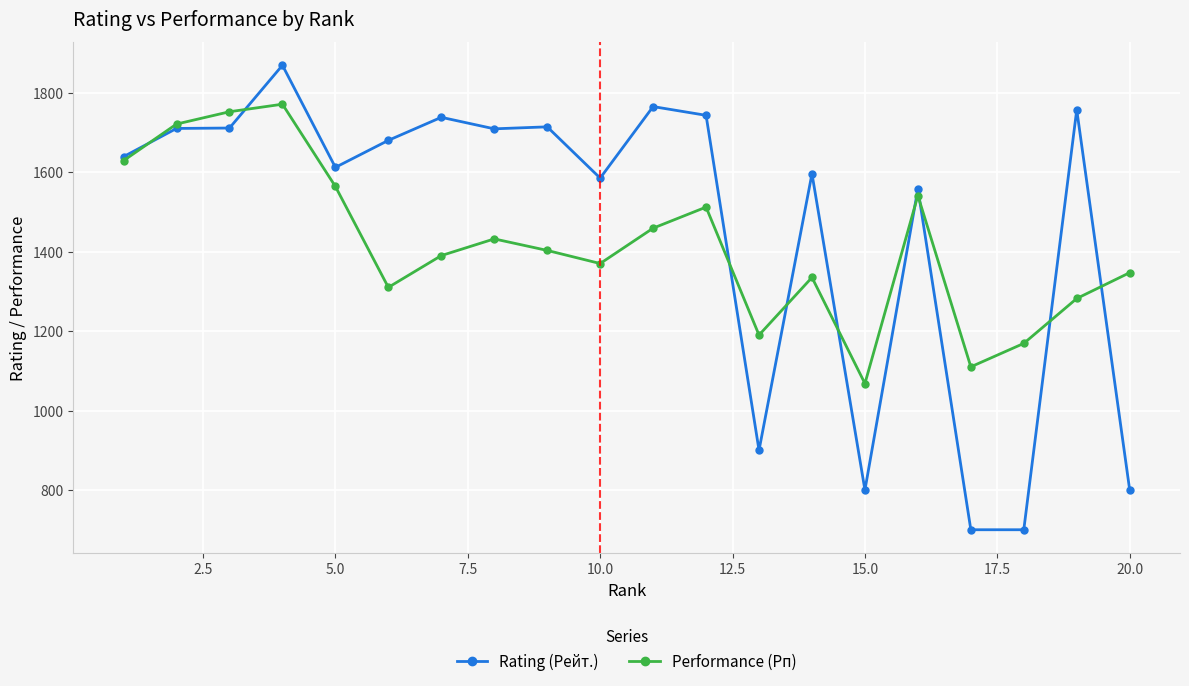

What is the difference between the maximum and minimum values in the Performance (Рп) series?

703